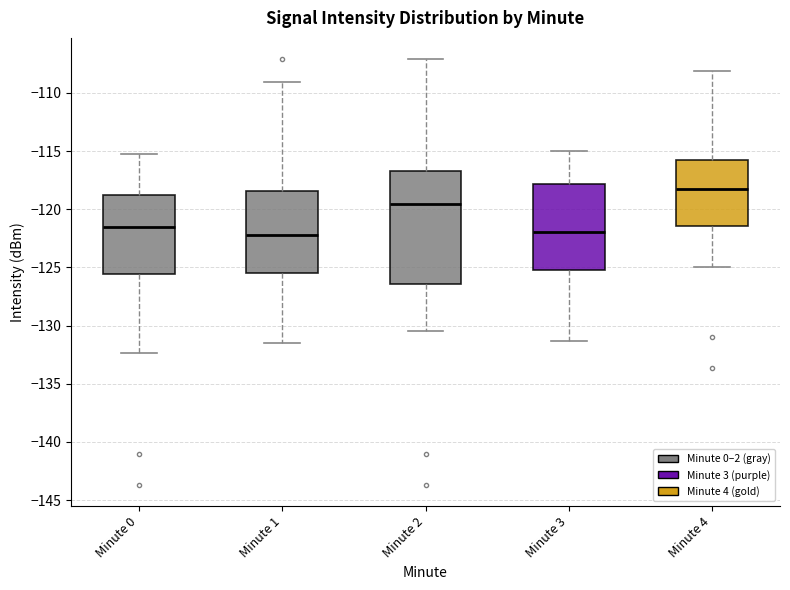

Which box's median line is the highest?

Minute 4